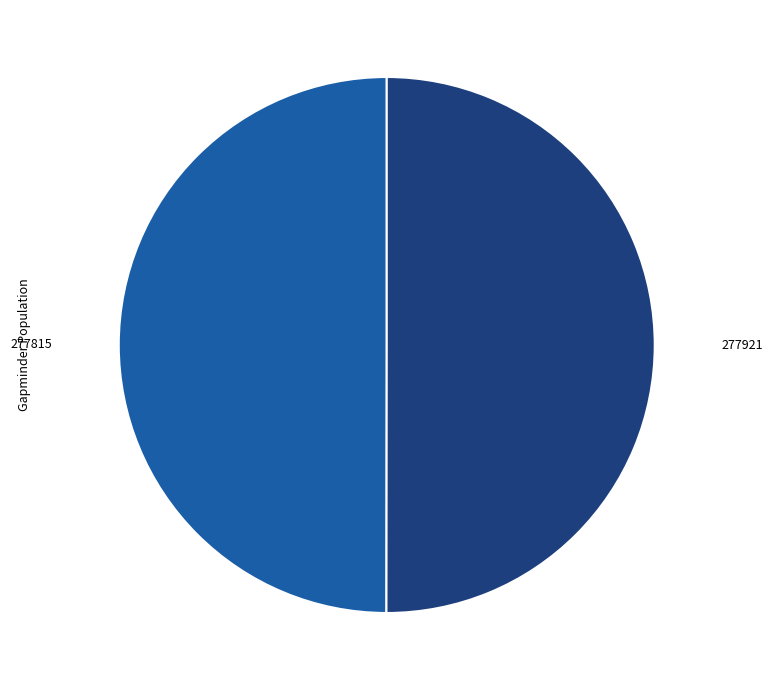

What is the ratio of the value at 277921 to the value at 277815?

1.0